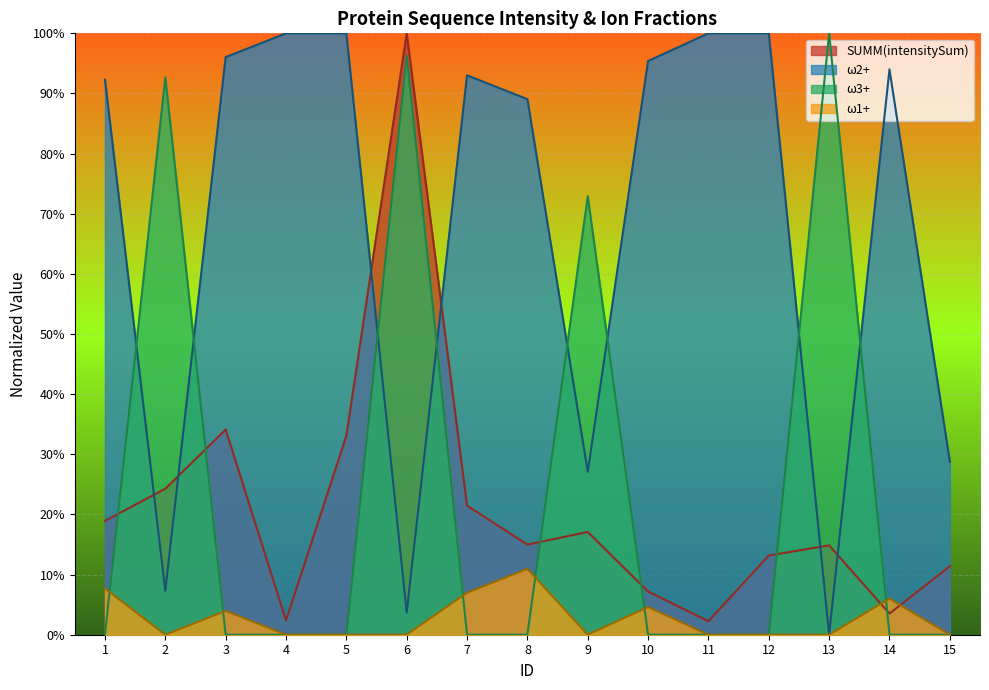

True or false: ω2+ and ω1+ intersect in this chart.

False